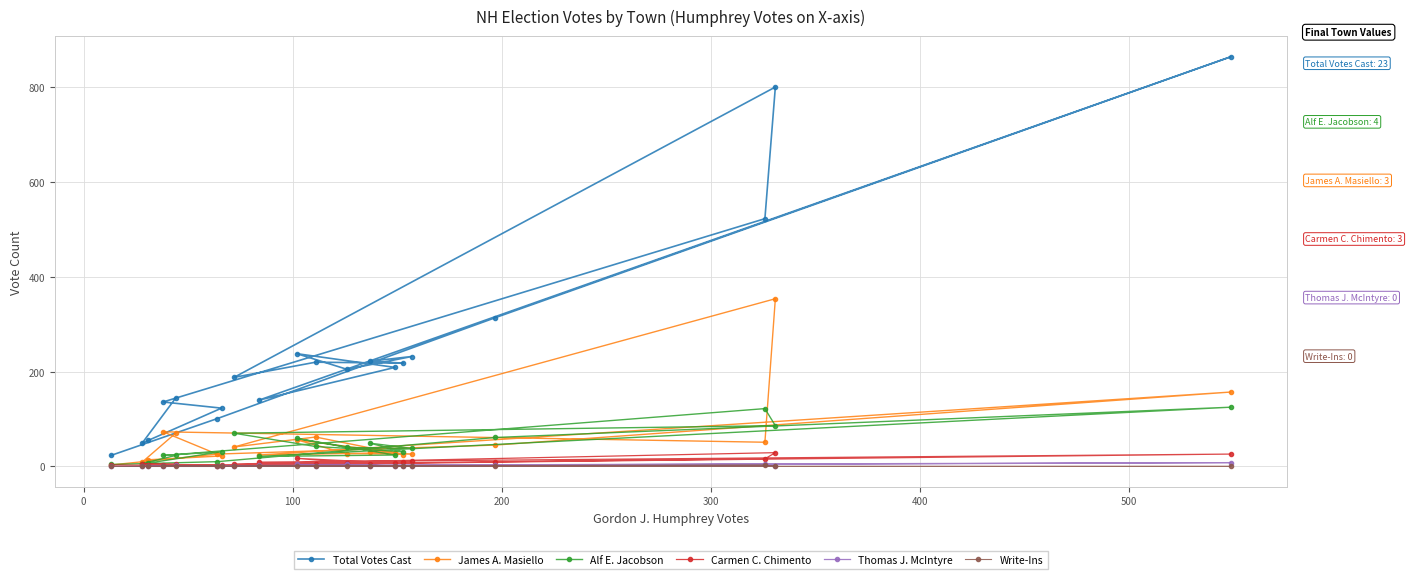

Reading left to right, what are all the values shown in this chart?

Total Votes Cast: 144	49	55	123	136	523	801	188	220	218	222	232	205	238	209	140	865	314	101	23
James A. Masiello: 70	9	14	22	73	51	354	41	62	25	31	26	27	56	29	24	157	45	26	3
Alf E. Jacobson: 23	6	7	31	23	122	86	70	42	31	49	38	40	59	24	21	125	61	10	4
Carmen C. Chimento: 5	6	3	3	2	16	29	5	5	9	5	11	8	17	7	9	26	9	1	3
Thomas J. McIntyre: 2	0	0	0	0	5	1	0	0	0	0	0	4	4	0	2	8	2	0	0
Write-Ins: 0	0	0	1	0	3	0	0	0	0	0	0	0	0	0	0	0	0	0	0